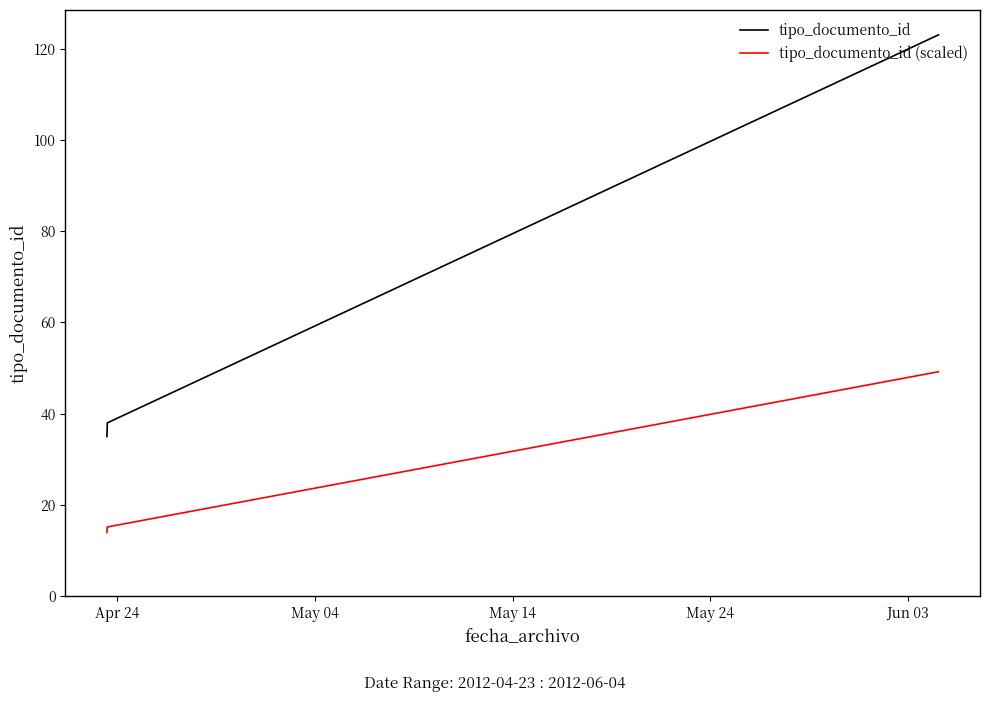

What is the maximum value shown in the chart?

123.0